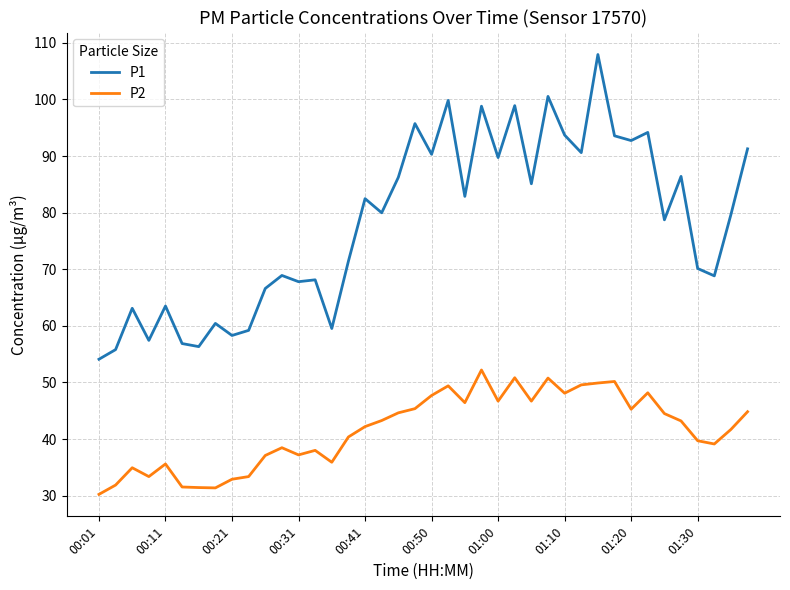

Which series has the widest spread of values?

P1